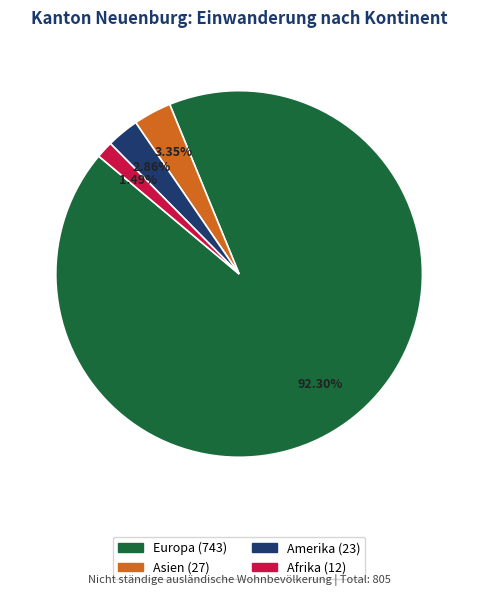

Is there any slice that represents more than half of the pie?

Yes